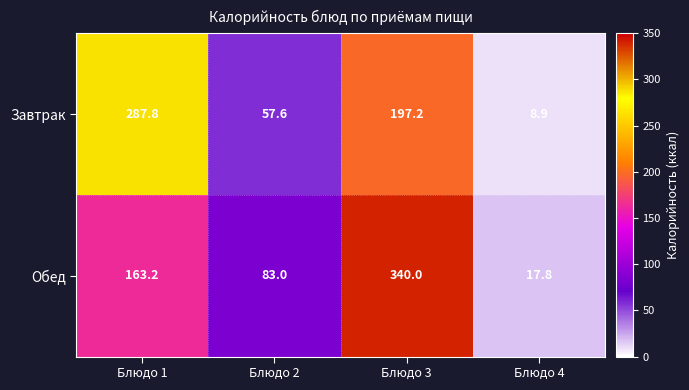

True or false: Обед has a value of 163.2 at Блюдо 1.

True